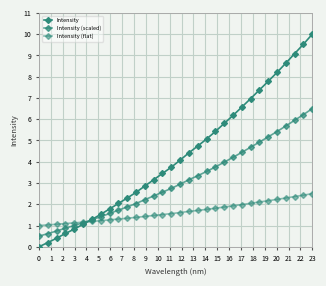

What is the greatest value displayed?

10.0